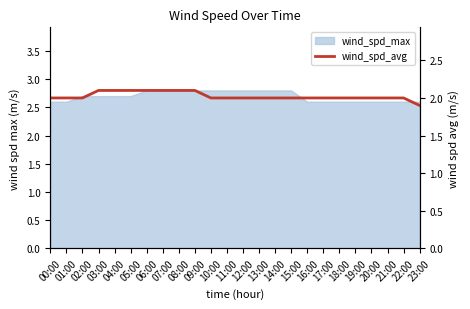

Is it true that the value at 10:00 is 2.0?

True